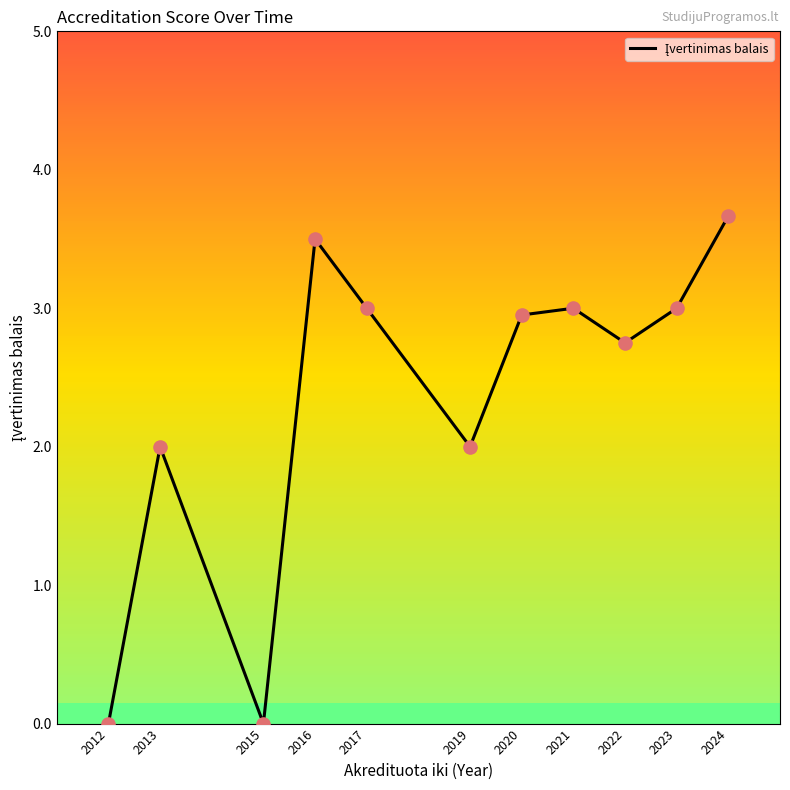

Which has a higher value, 2020 or 2016?

2016